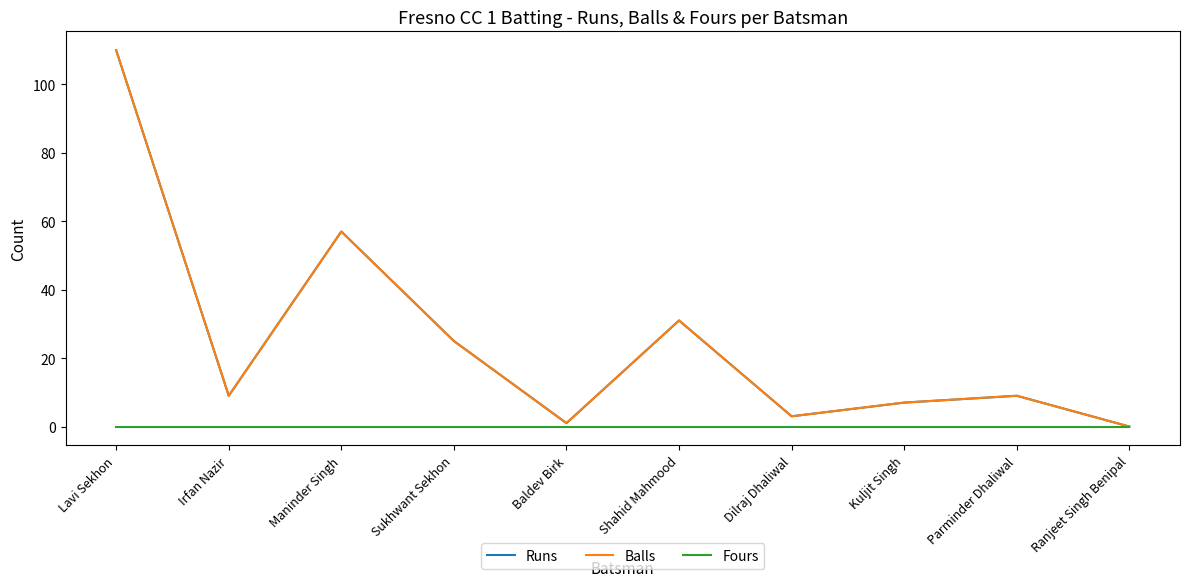

In Balls, how many points are higher than both neighbors (excluding endpoints)?

3